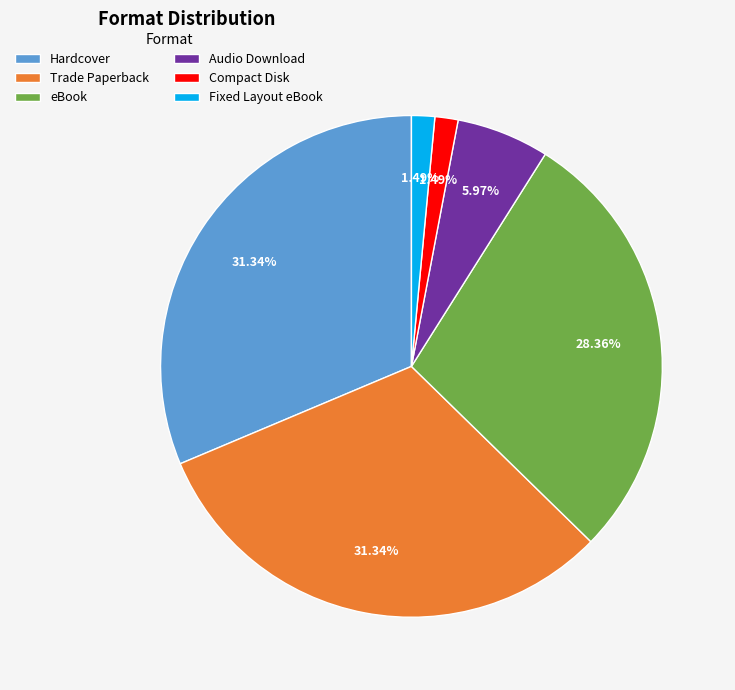

Is the sum of Hardcover and Trade Paperback greater than half?

Yes